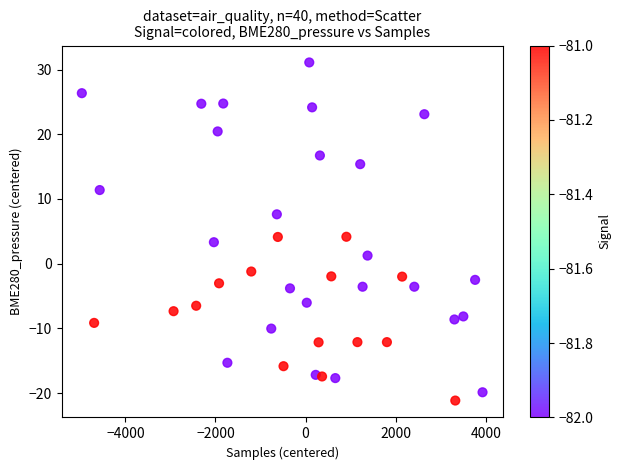

What is the range of X values (max minus min)?

8897.0